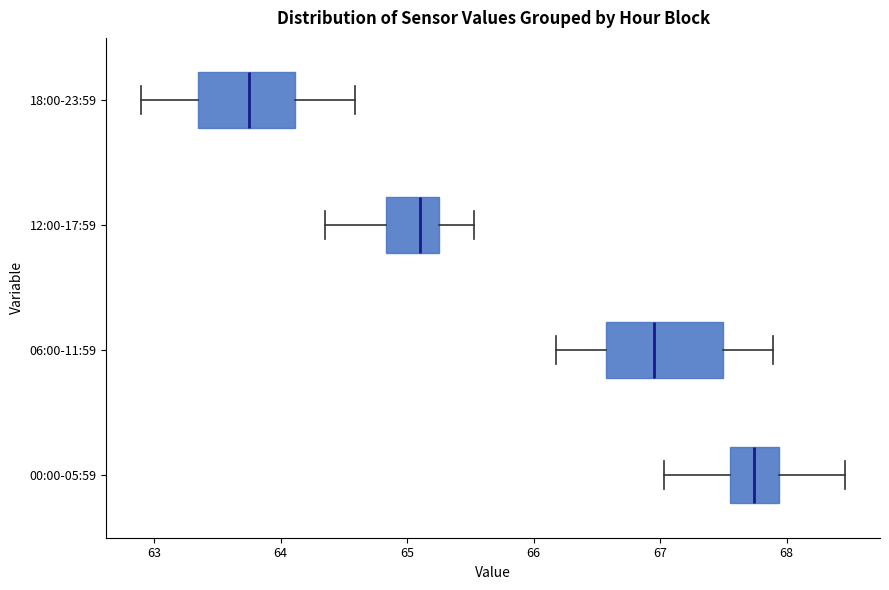

Where is the left edge of the box for 12:00-17:59 on the x-axis? The values are not printed on the chart, so give them approximately, as read against the axis.

64.8